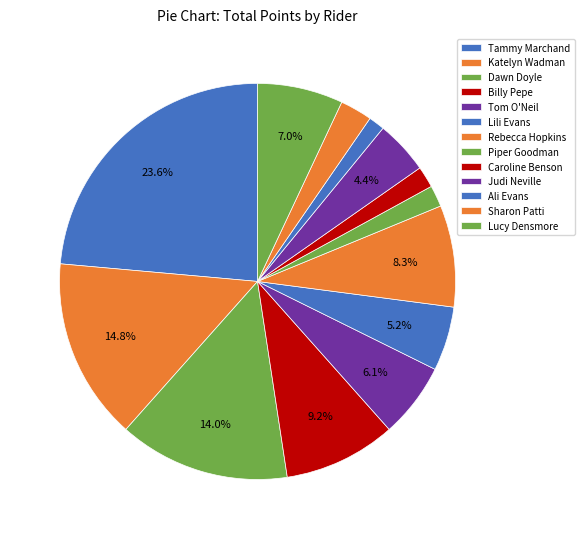

How many segments does this pie chart have?

13